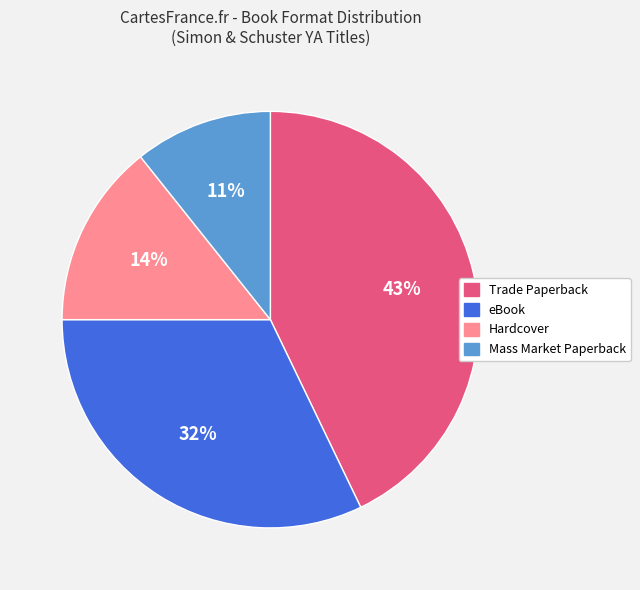

Between eBook and Trade Paperback, which is larger?

Trade Paperback